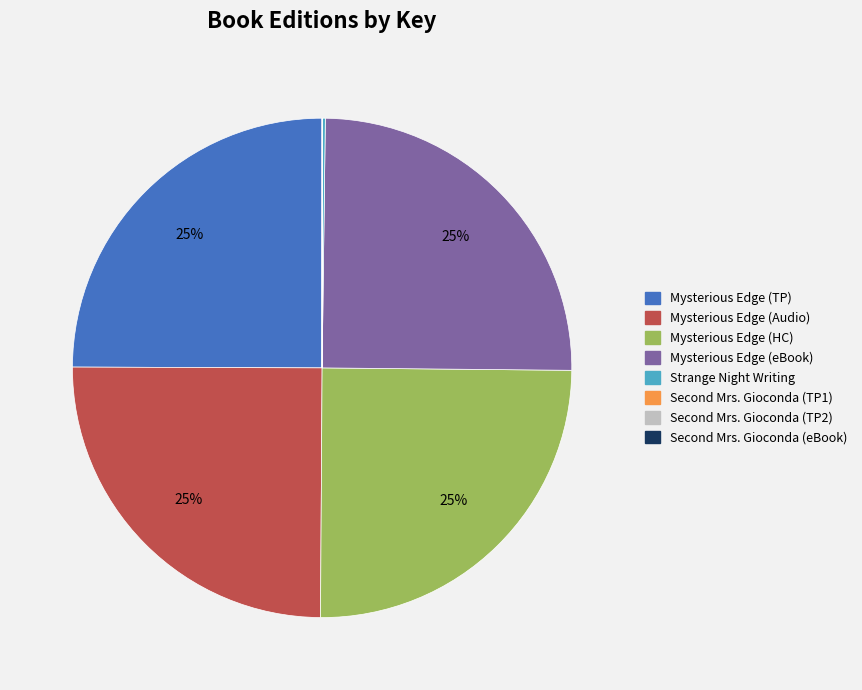

To the nearest percent, what is the difference between the largest and smallest slice percentages?

25%